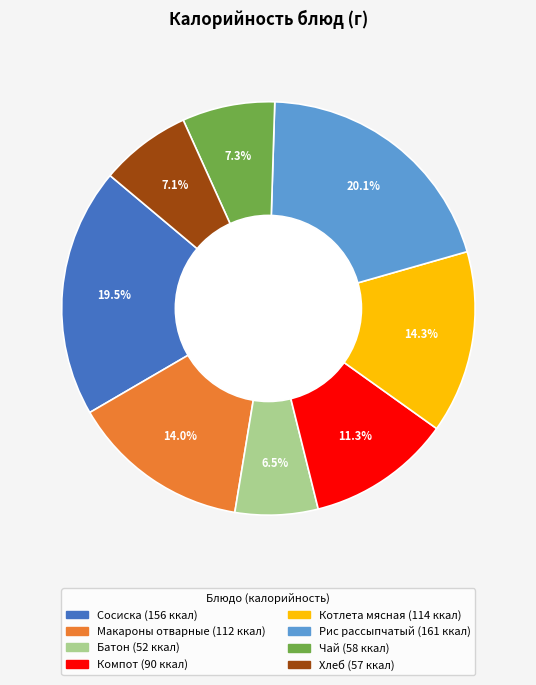

Count the number of slices in the pie.

8